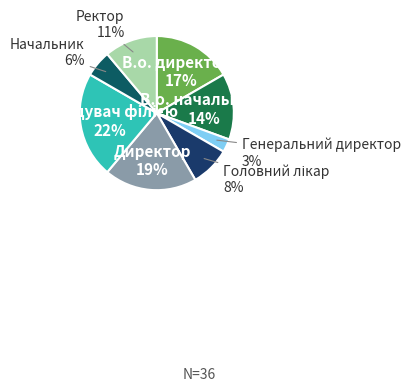

How many slices are in this pie chart?

8